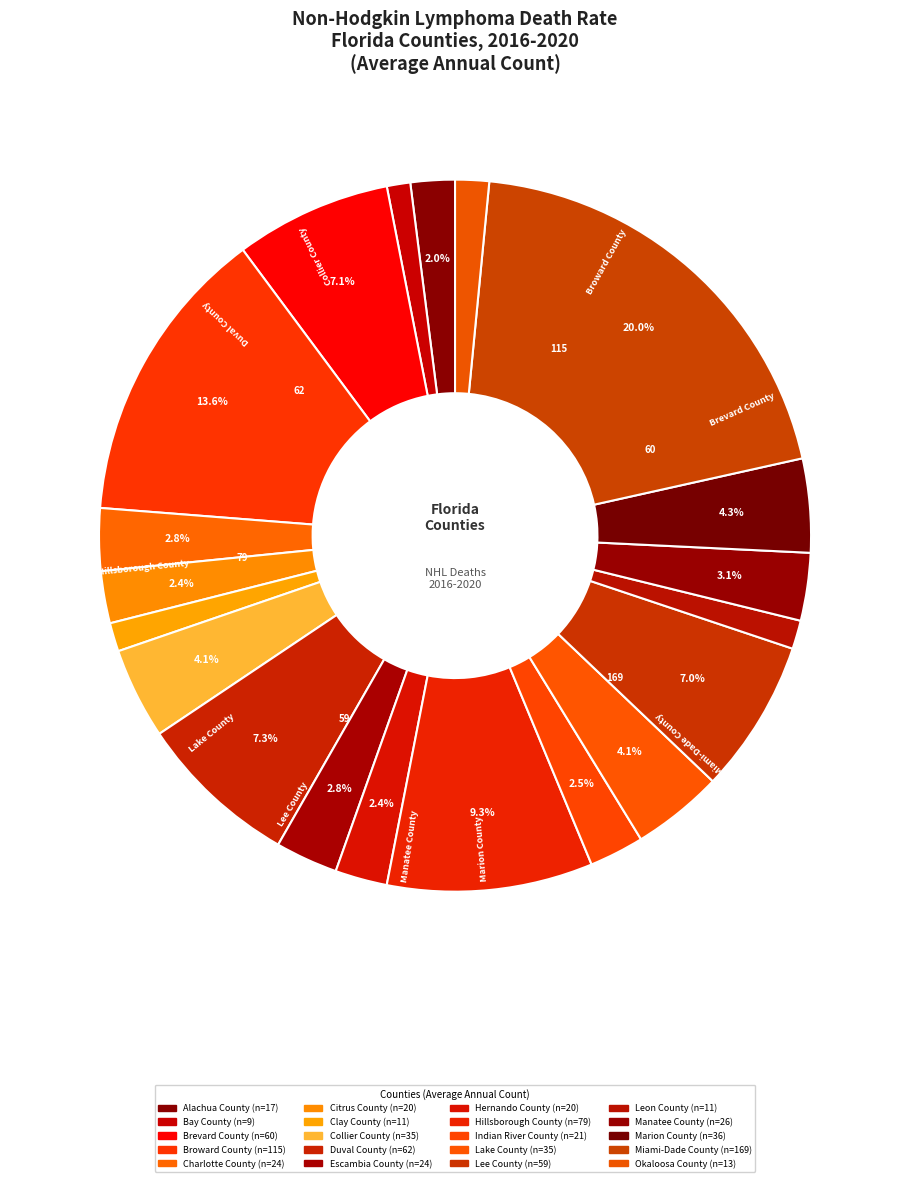

Combined, do Hillsborough County and Duval County account for over 50%?

No